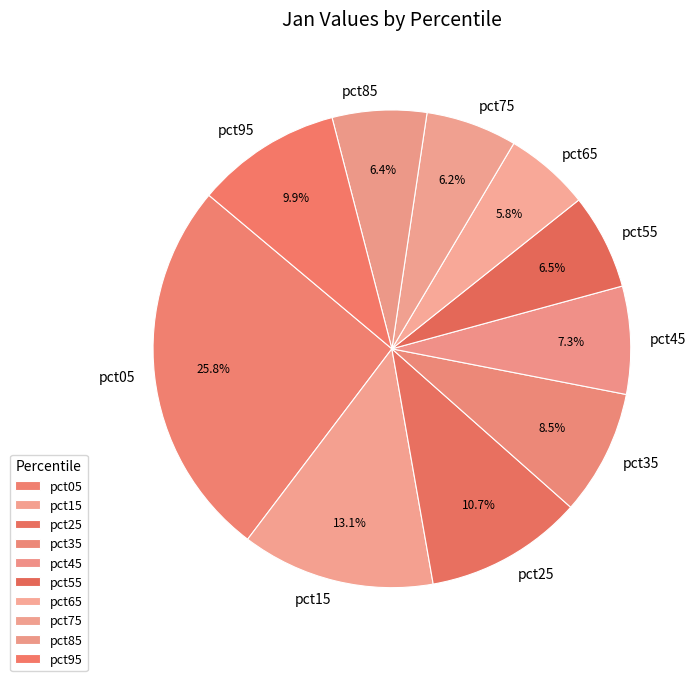

True or false: pct75 accounts for 18% of the total.

False